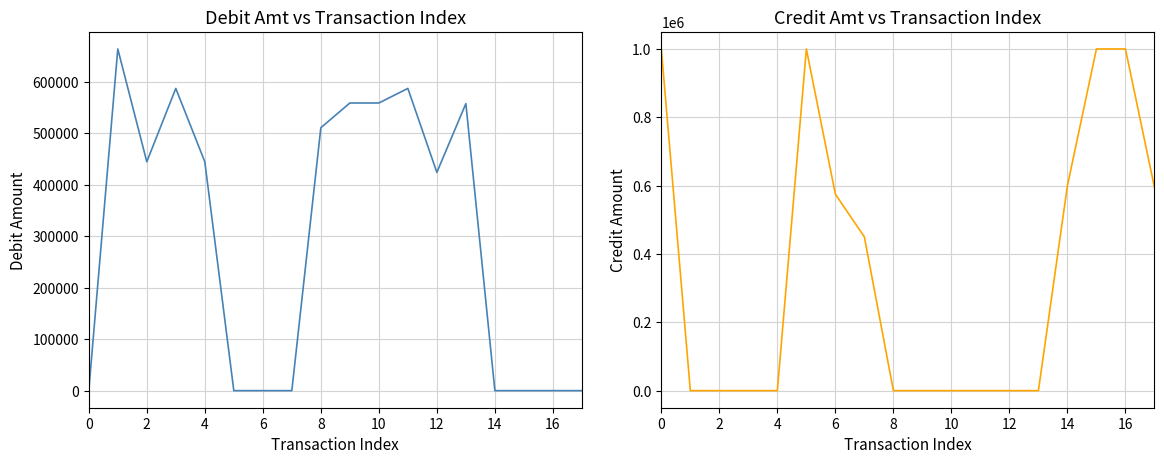

Rank the series by their average value, from lowest to highest.

Debit Amt, Credit Amt